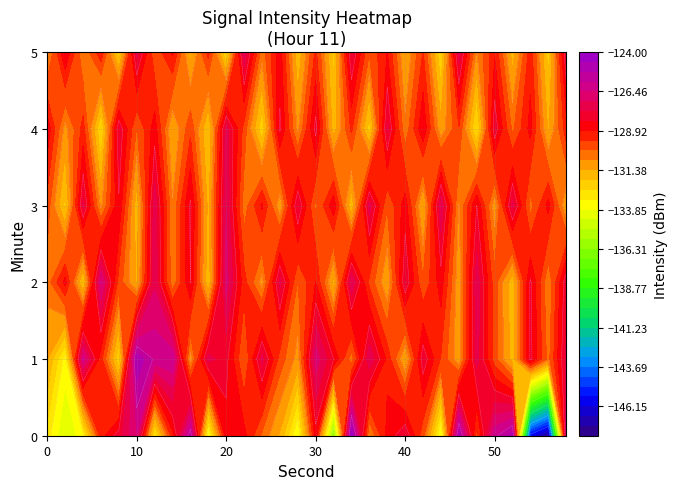

What is the average value of the 2 series?

-129.5